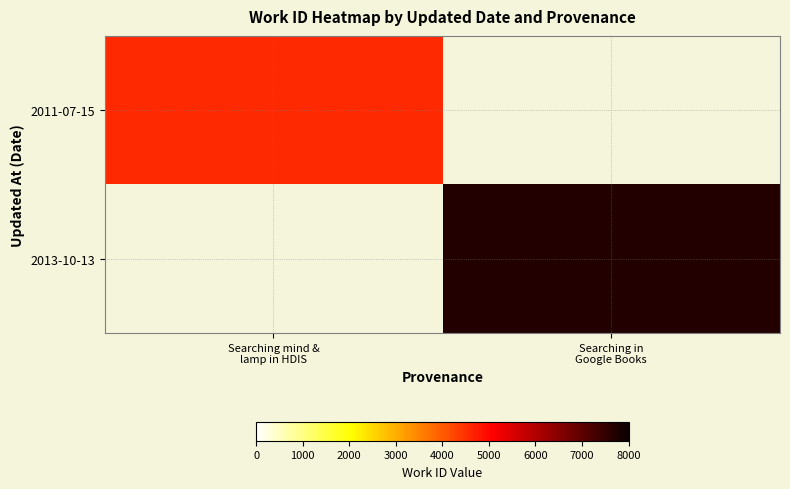

Which series has the largest range (max minus min)?

2013-10-13